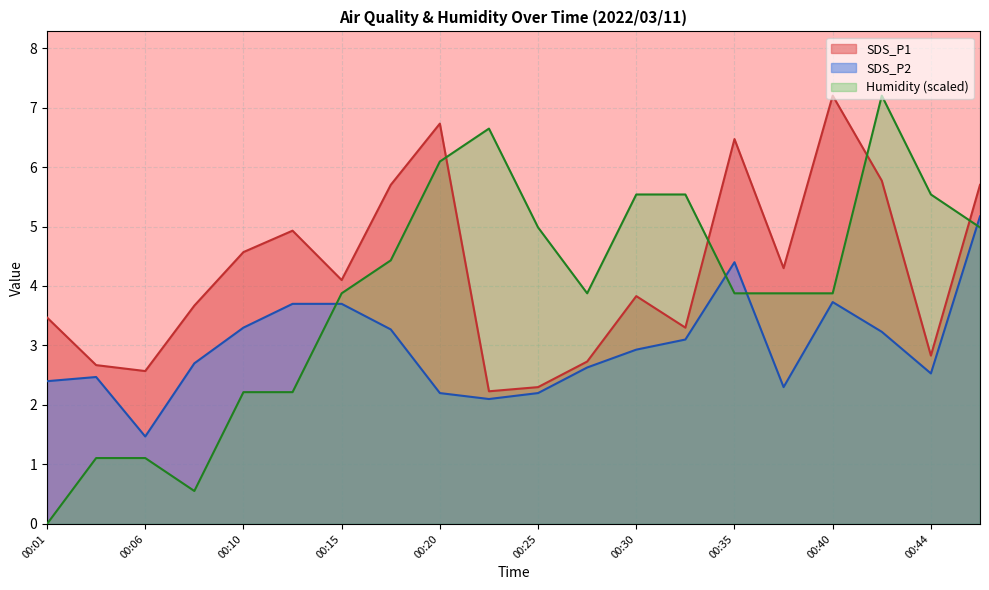

What is the average value of the SDS_P1 series?

4.3